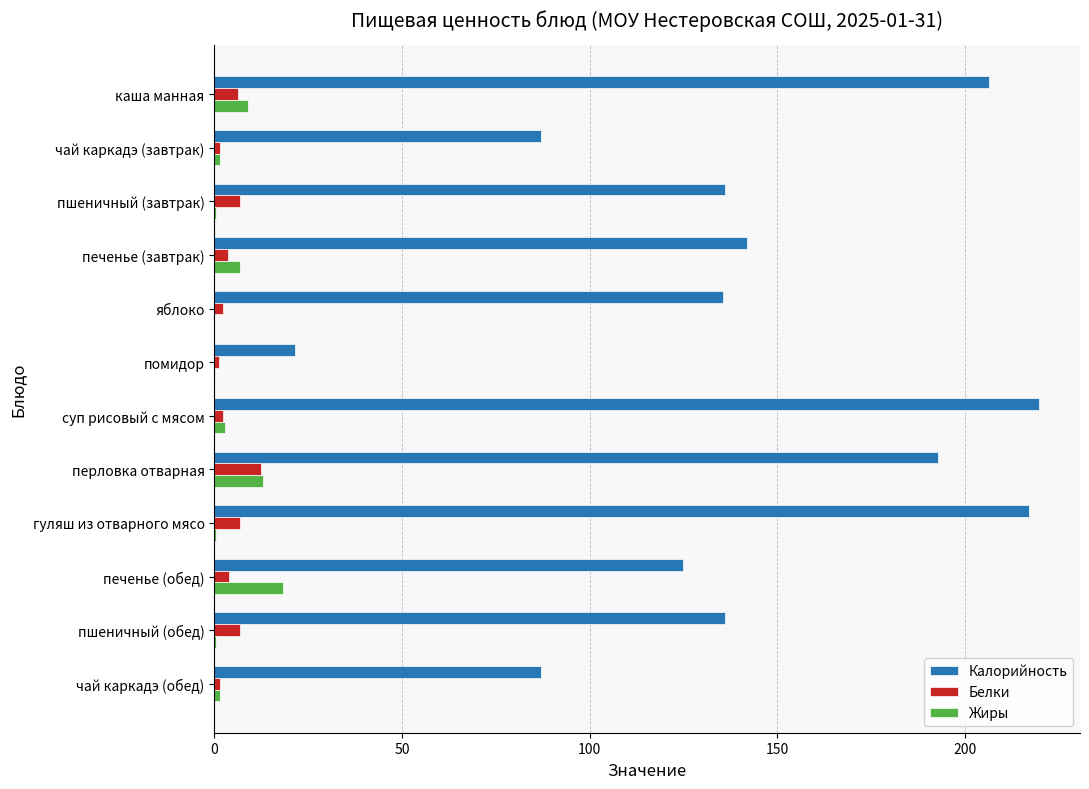

How many data points in Белки are above 3?

7